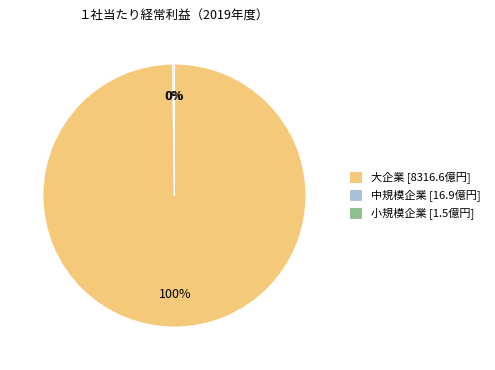

What is the largest slice in the pie chart?

大企業